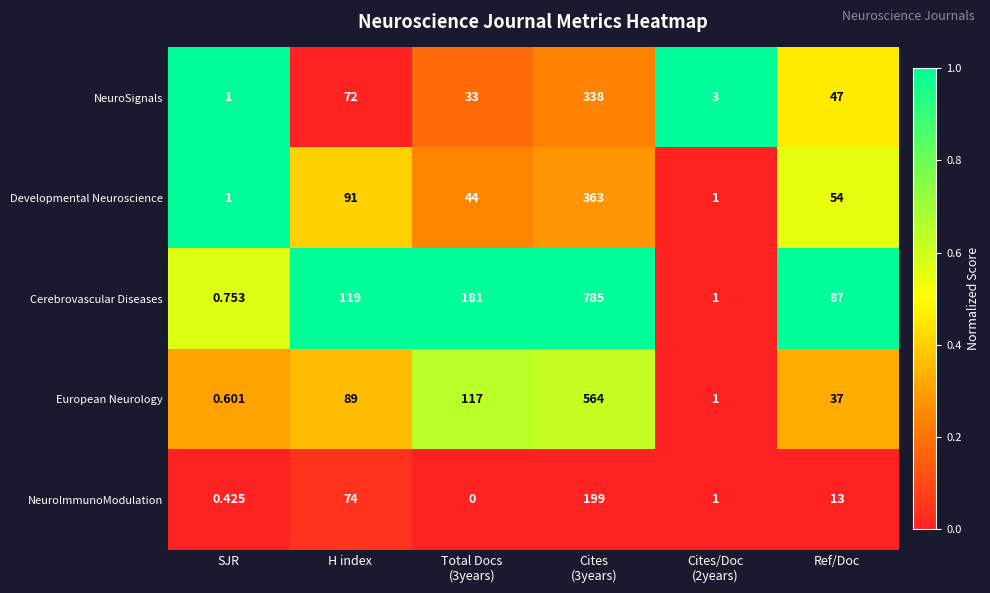

Is the value of NeuroImmunoModulation at Ref/Doc greater than the value of Cerebrovascular Diseases at SJR?

Yes